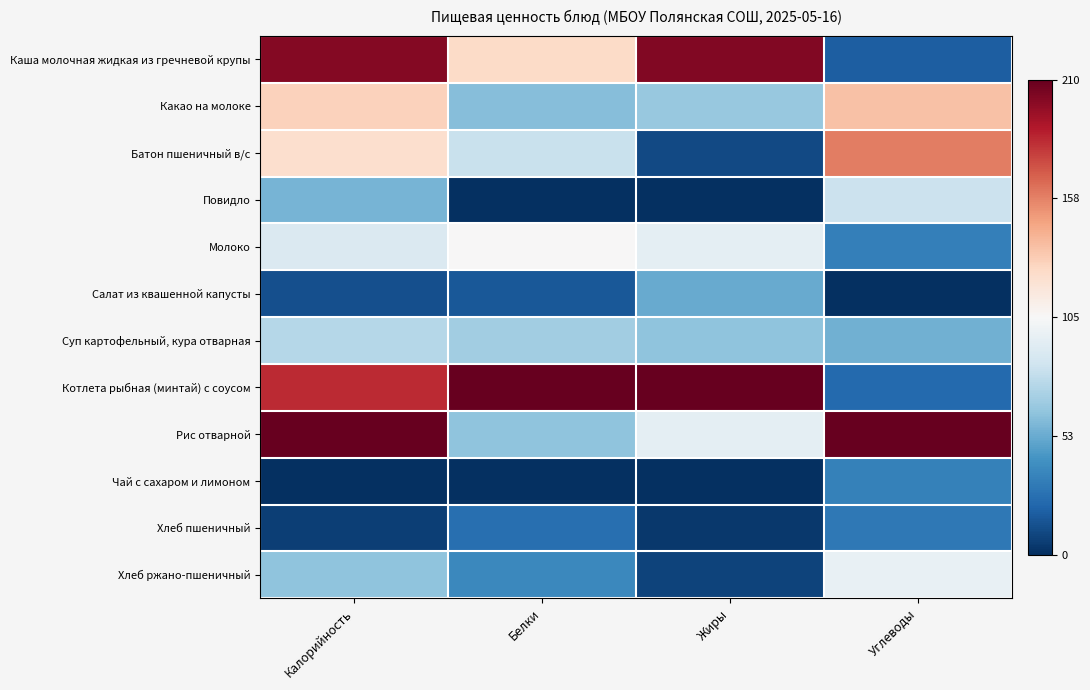

What is the difference between the highest and lowest values at Калорийность?

1.0